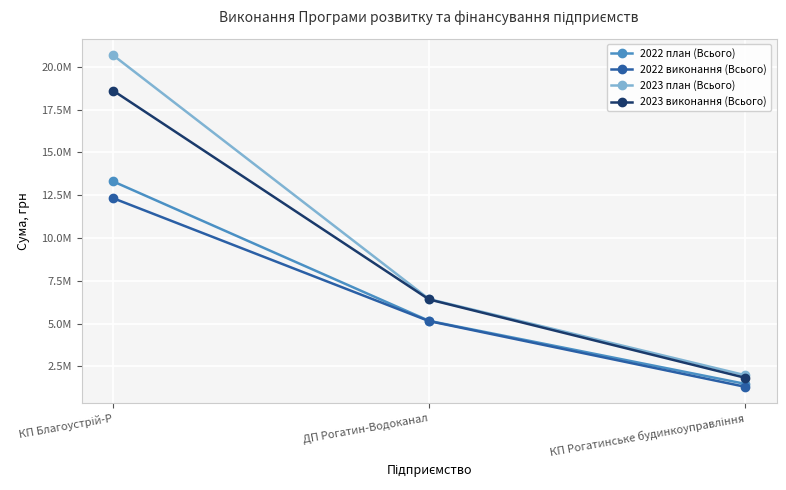

Does the chart display data point markers on the line(s)?

Yes